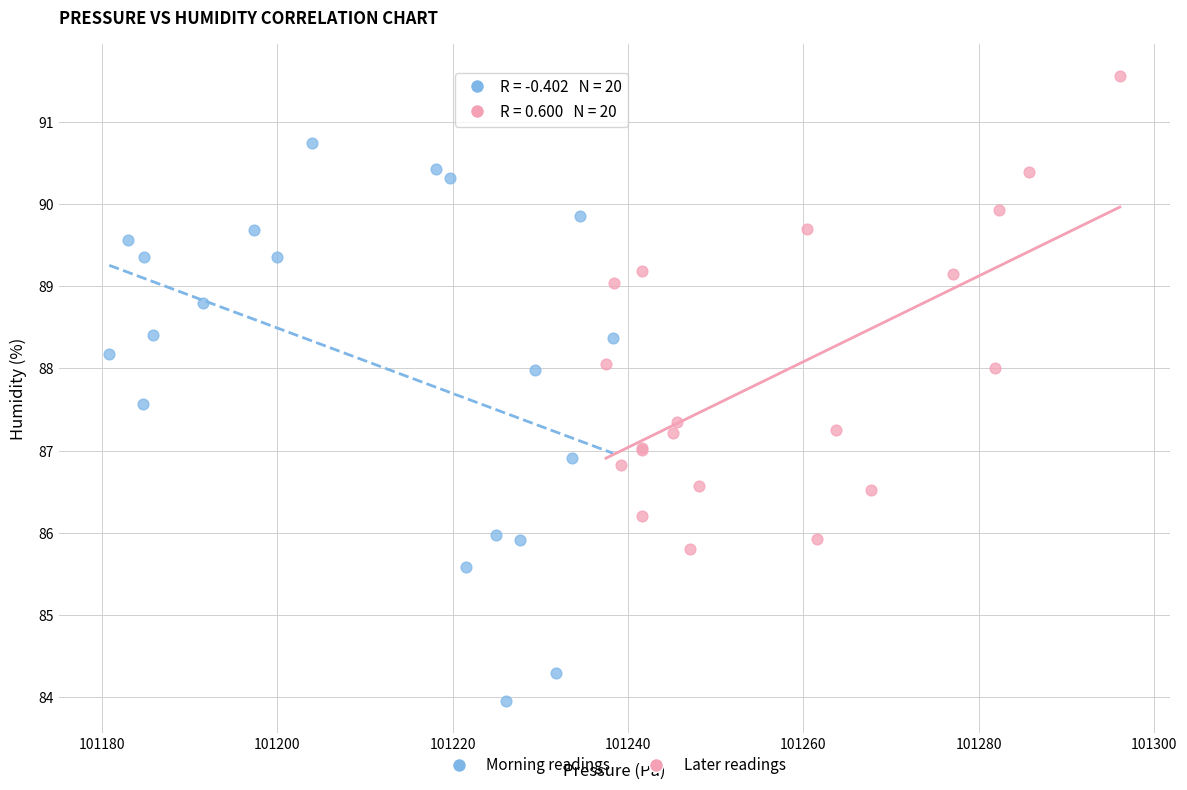

Which series reaches the minimum Y coordinate?

Morning readings